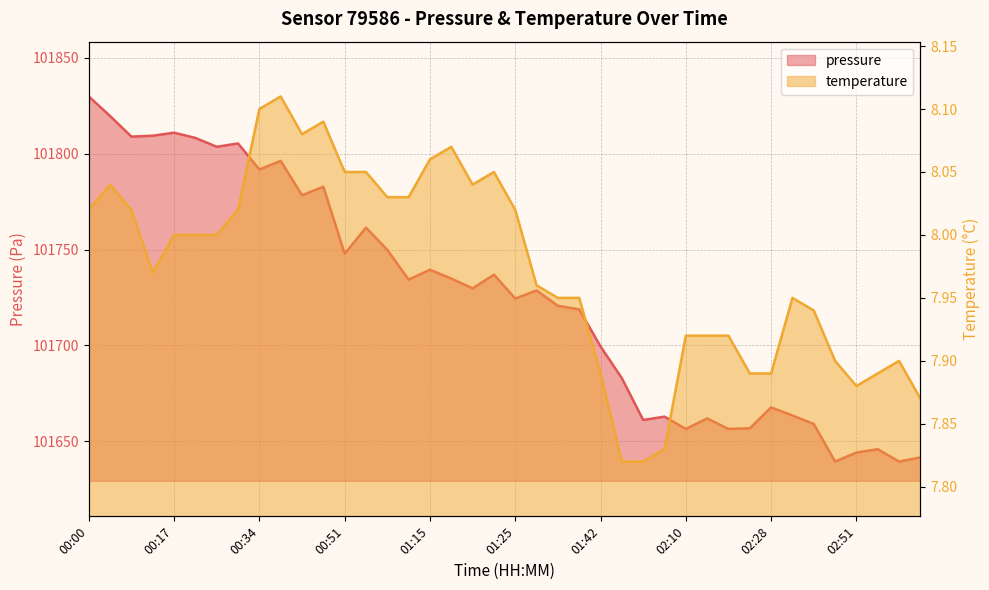

What is the difference between the maximum and second lowest values in the temperature series?

0.3